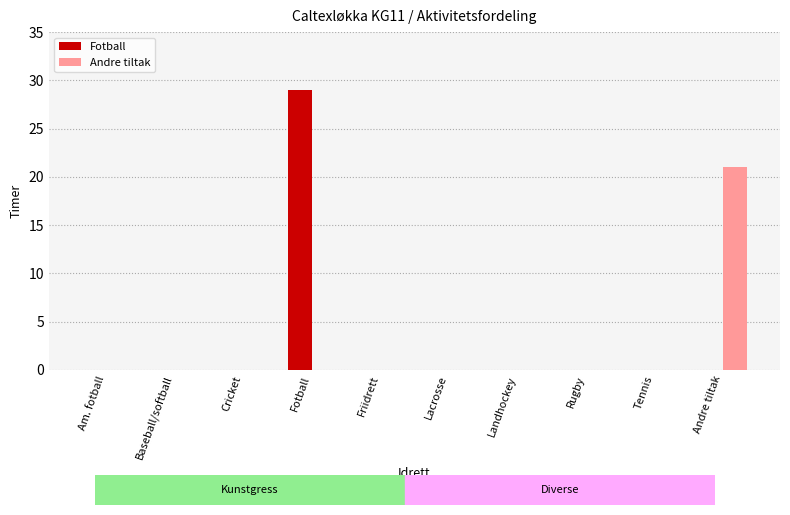

What are all the series names shown in the legend?

Fotball, Andre tiltak